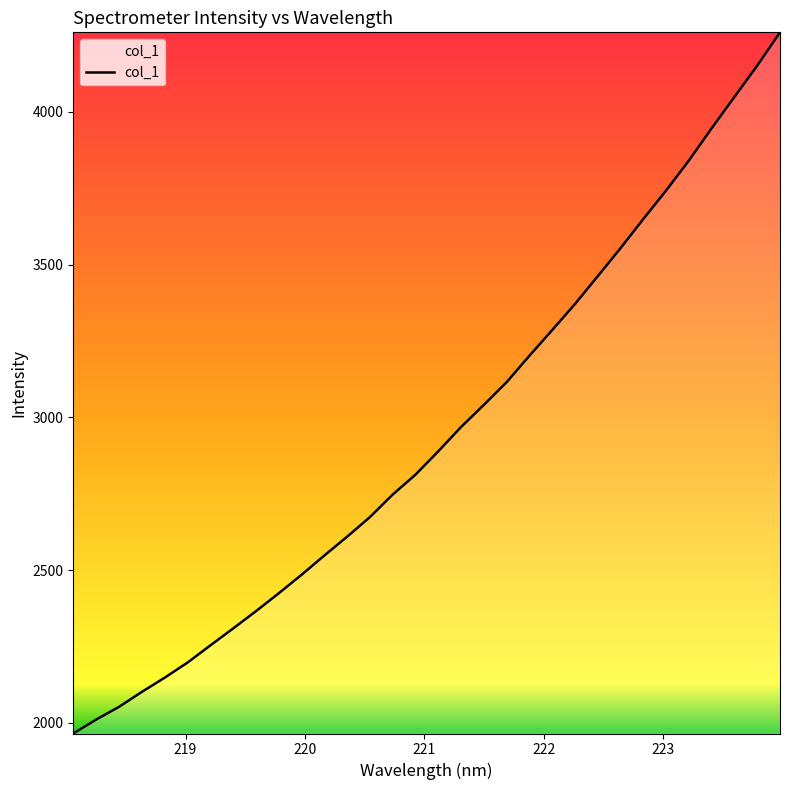

What is the minimum value shown in the chart?

1964.9